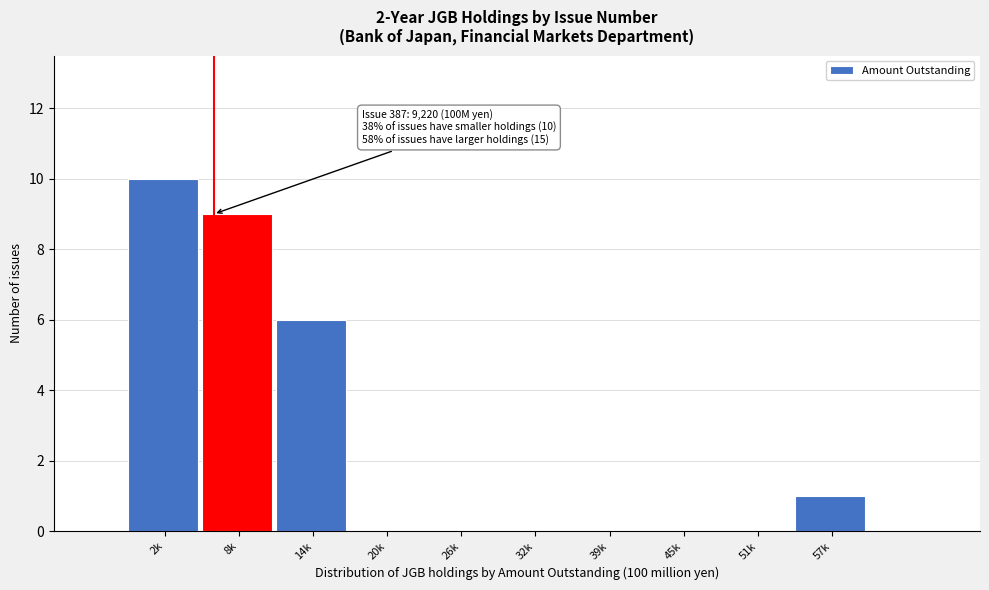

Reading left to right, extract all data points from this chart.

2k=10	8k=9	14k=6	20k=0	26k=0	32k=0	39k=0	45k=0	51k=0	57k=1